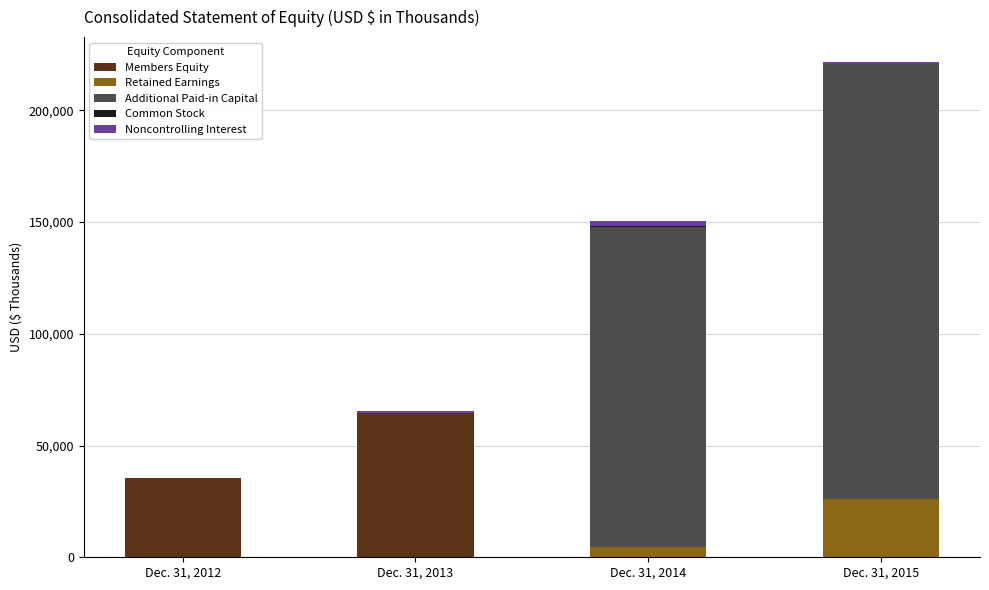

At which category is the sum across all series the highest?

Dec. 31, 2015